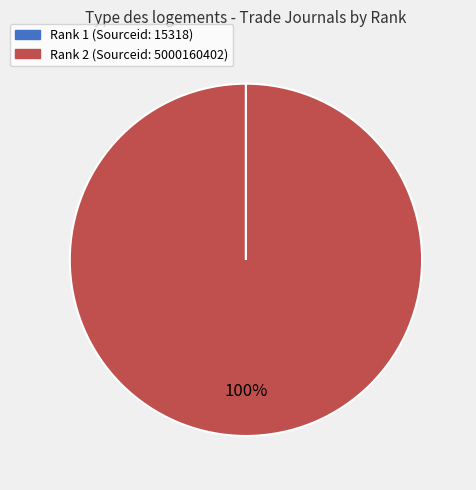

To the nearest percent, what portion does Rank 2 (Sourceid: 5000160402) represent?

100%